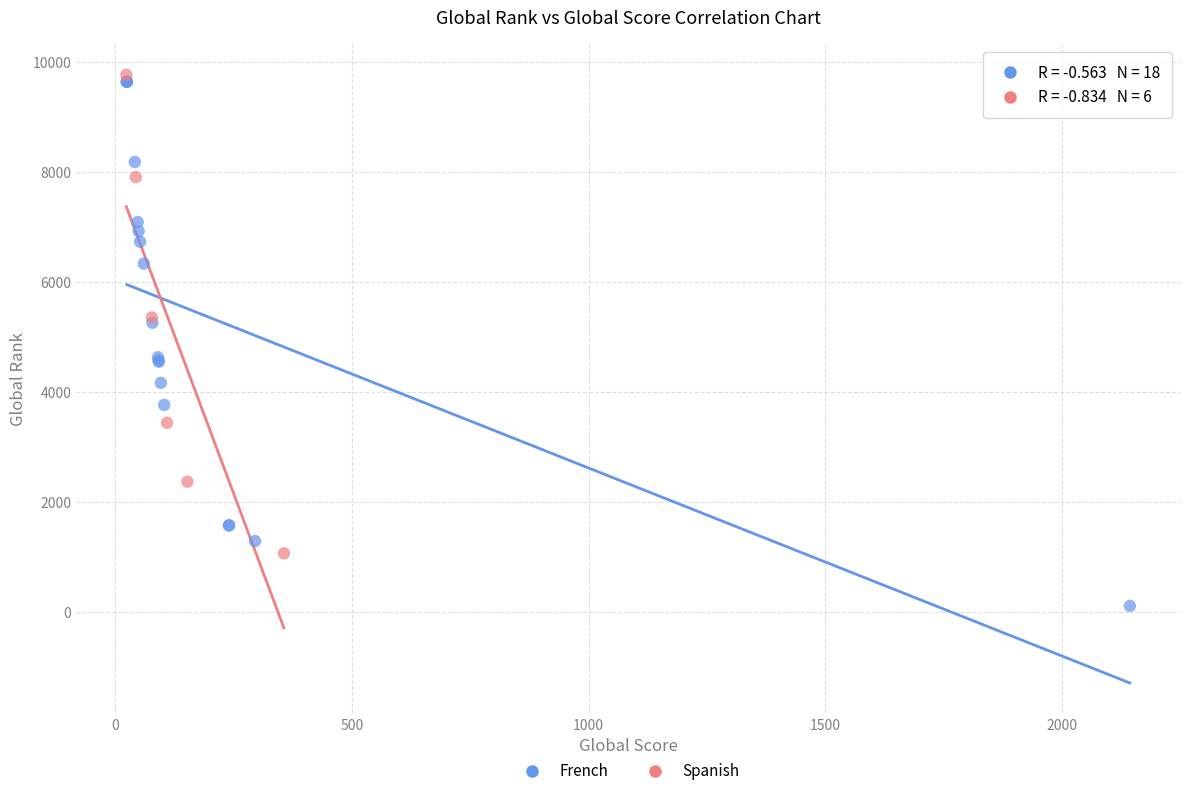

Which series contains the highest Y value?

Spanish